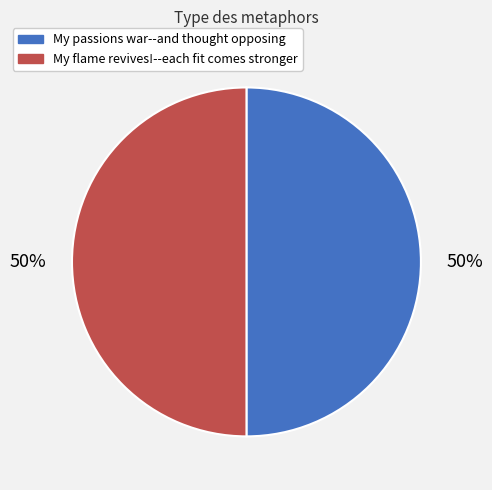

How many segments does this pie chart have?

2